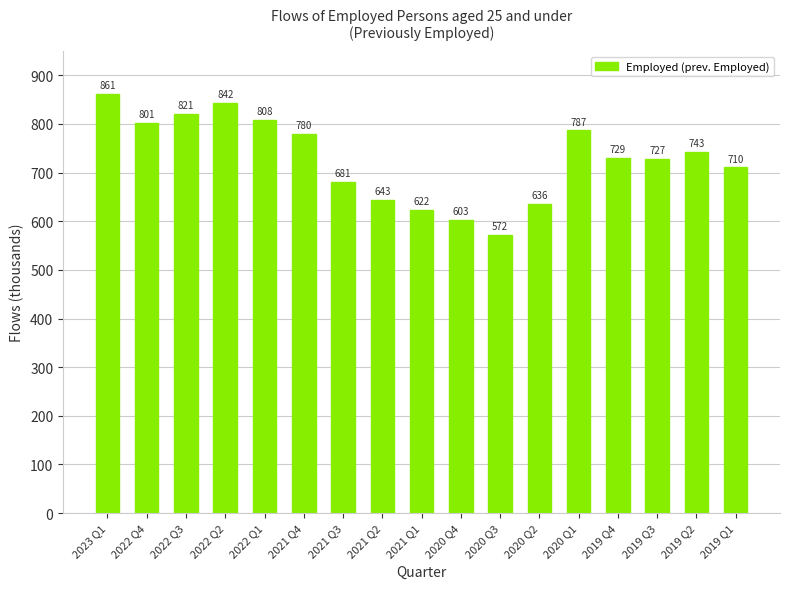

List the labels in order of value, largest first.

2023 Q1, 2022 Q2, 2022 Q3, 2022 Q1, 2022 Q4, 2020 Q1, 2021 Q4, 2019 Q2, 2019 Q4, 2019 Q3, 2019 Q1, 2021 Q3, 2021 Q2, 2020 Q2, 2021 Q1, 2020 Q4, 2020 Q3